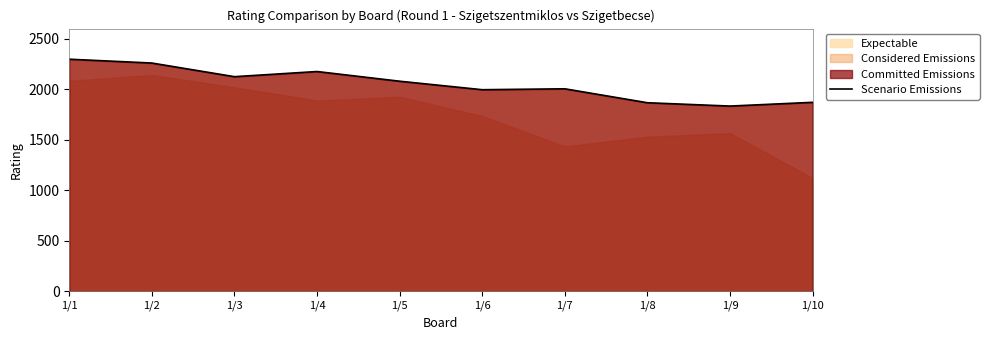

What is the maximum value shown in the chart?

2297